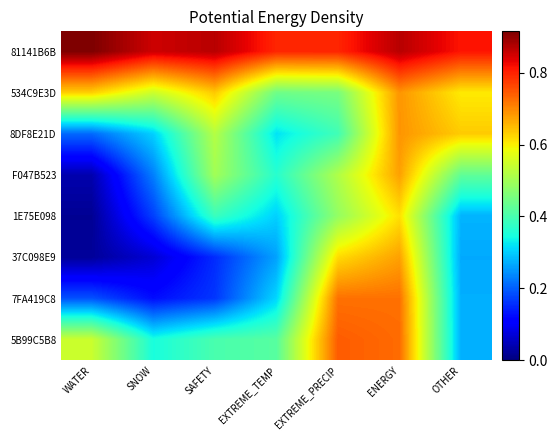

Rank the series by their maximum value, from lowest to highest.

1E75E098, 37C098E9, F047B523, 534C9E3D, 8DF8E21D, 7FA419C8, 5B99C5B8, 81141B6B